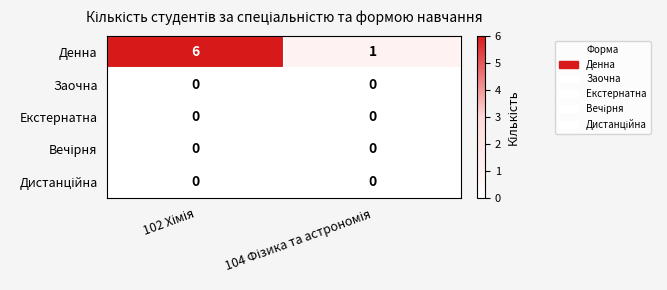

Which series has the widest spread of values?

Денна